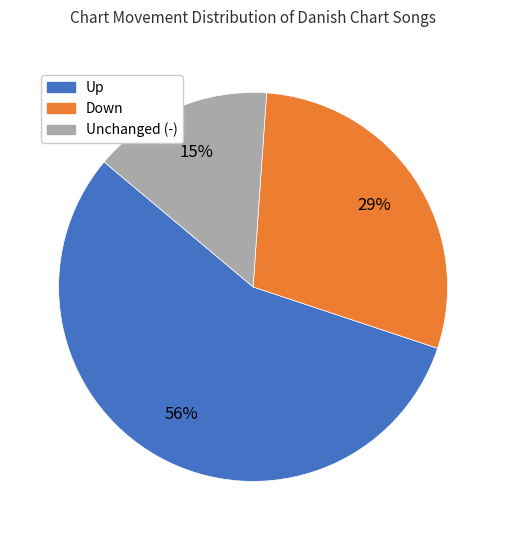

Does any single category account for the majority?

Yes